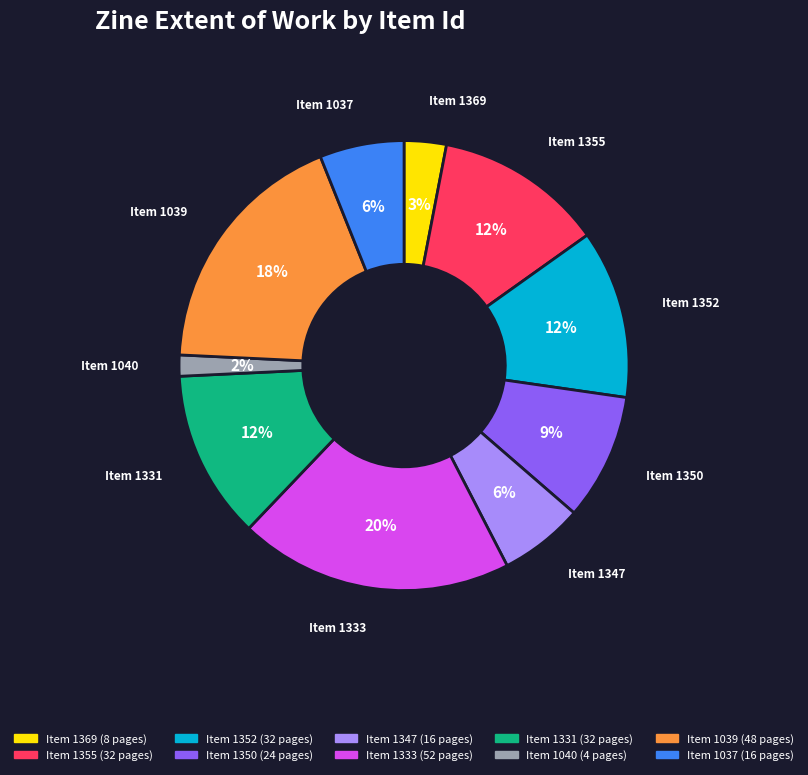

How many segments does this pie chart have?

10